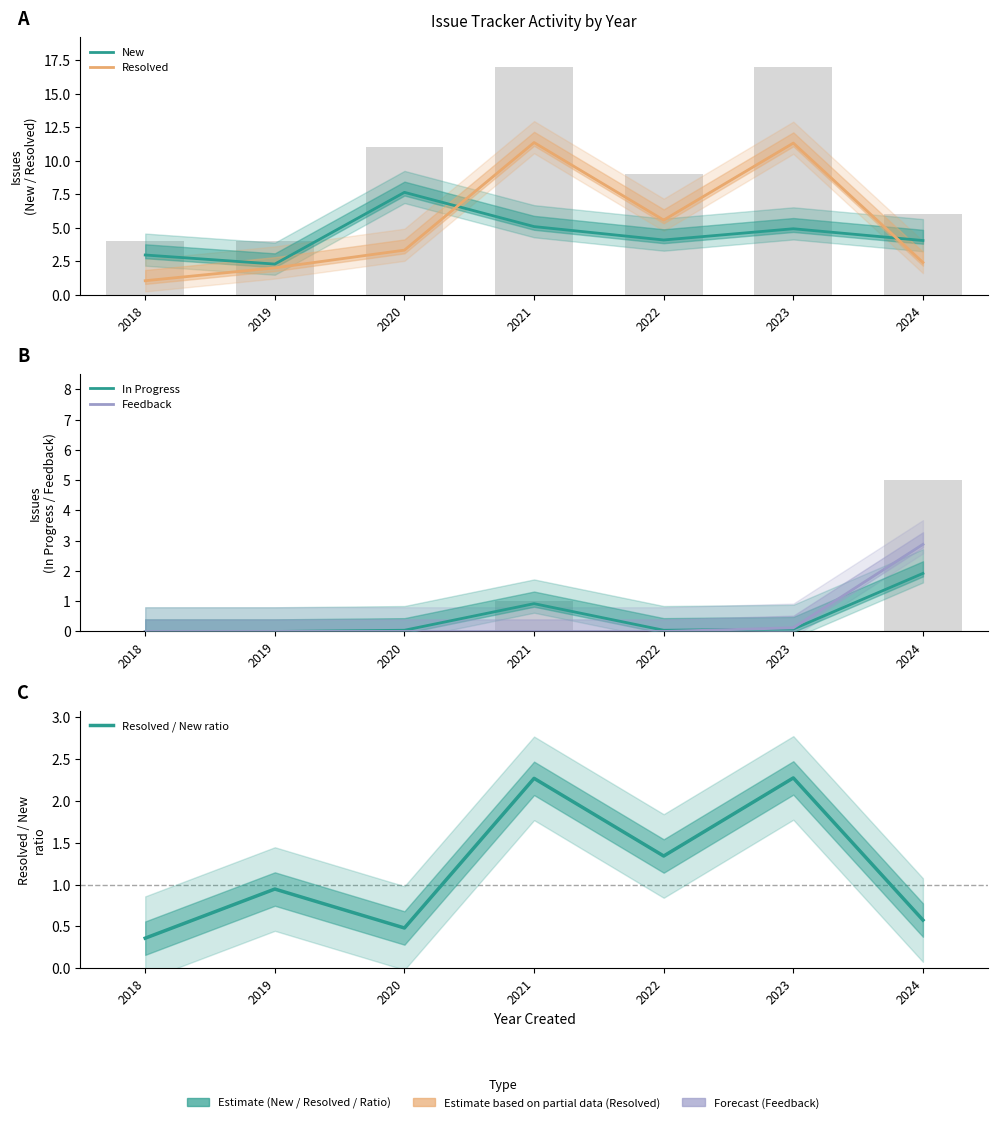

At which label is Resolved / New ratio closest to 1?

2019